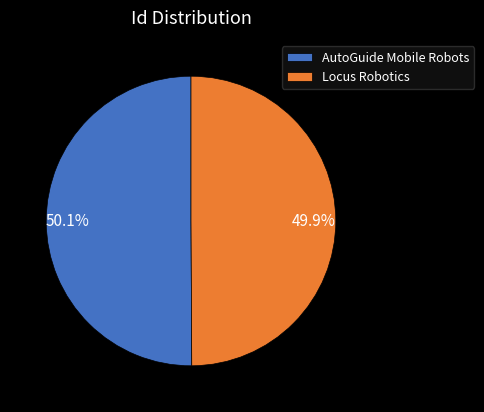

What portion of the pie excludes AutoGuide Mobile Robots?

49.9%